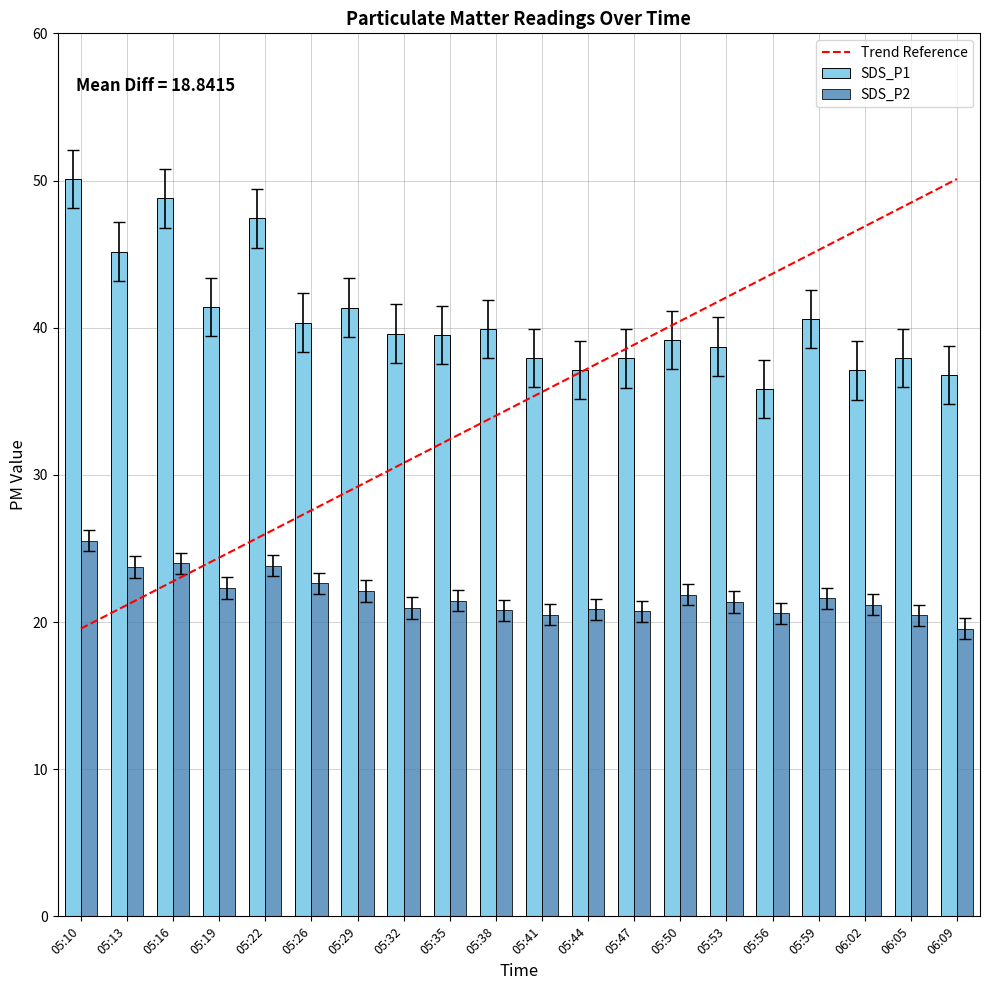

What value does the SDS_P1 series have at 06:05?

38.0